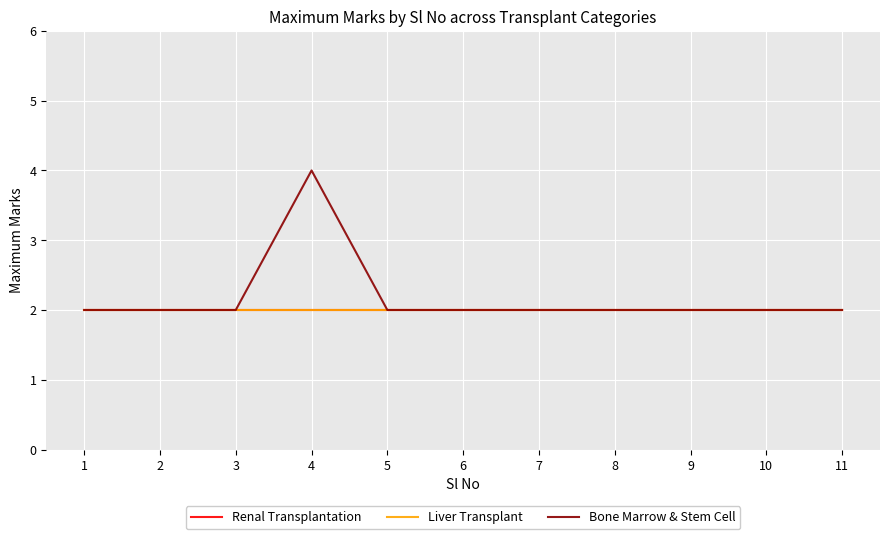

The Bone Marrow & Stem Cell series shows 1 at 3. True or false?

False